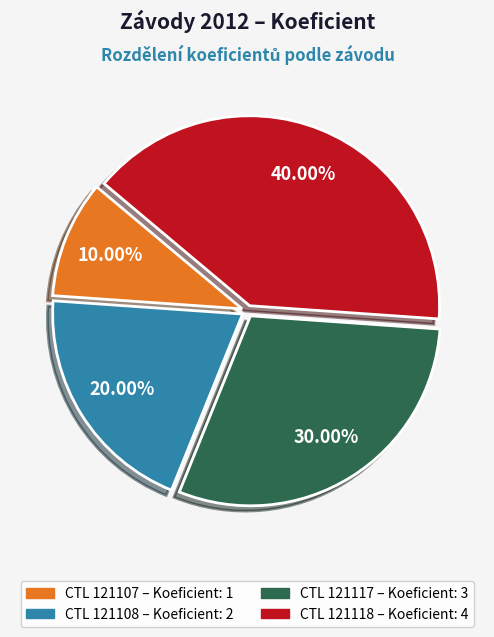

Is there a majority slice in this chart?

No